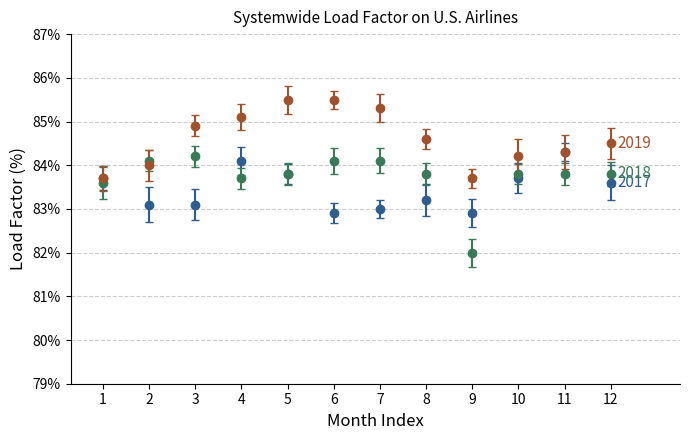

What is the difference between the highest and lowest values at 5?

1.7